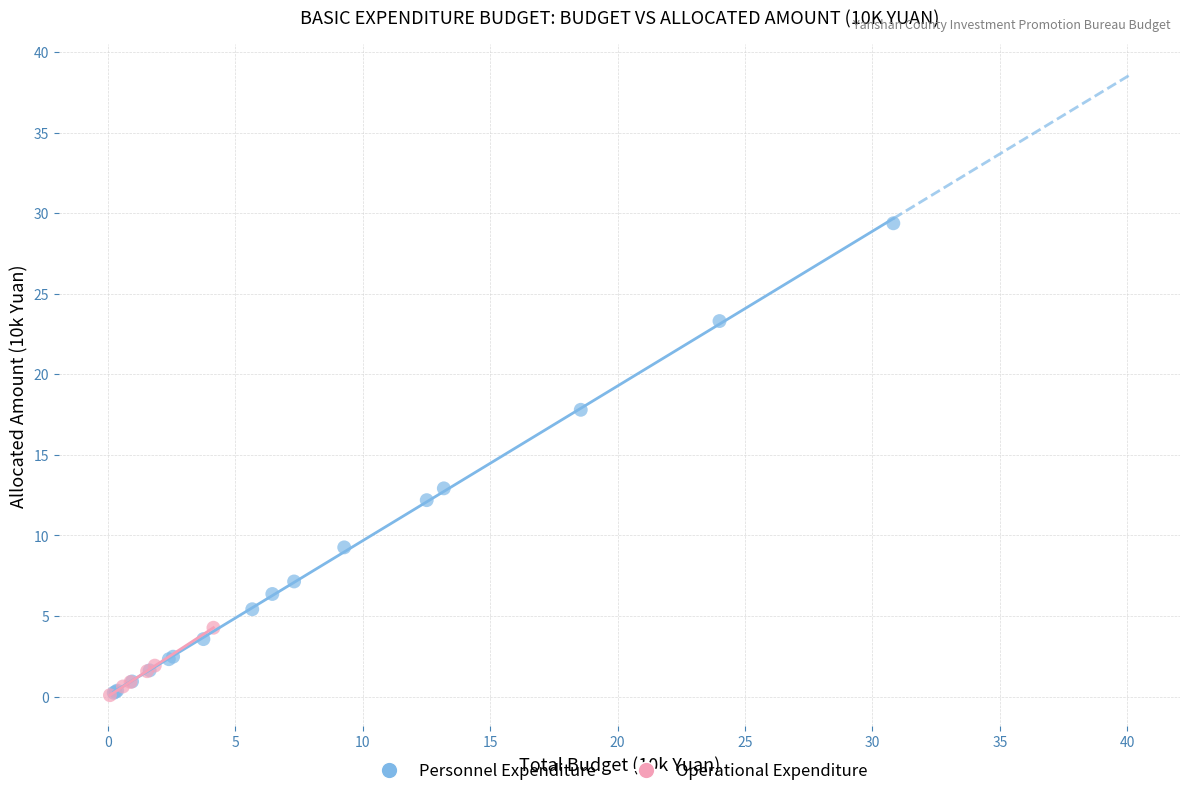

Which series reaches the maximum Y coordinate?

Personnel Expenditure